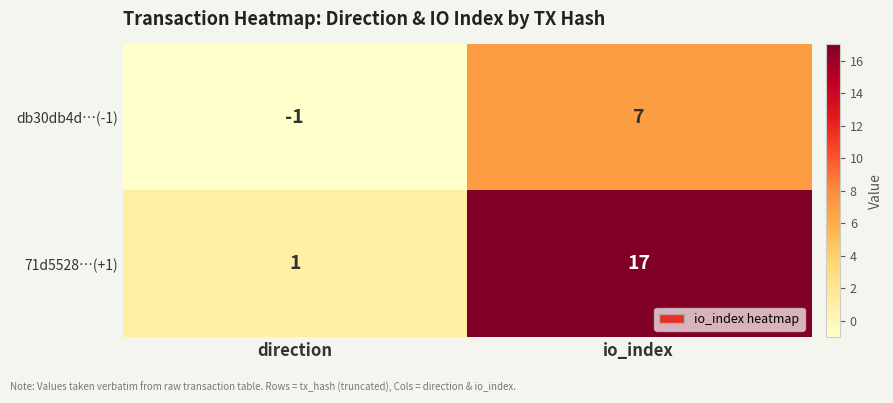

What is the average value of the 71d5528…(+1) series?

9